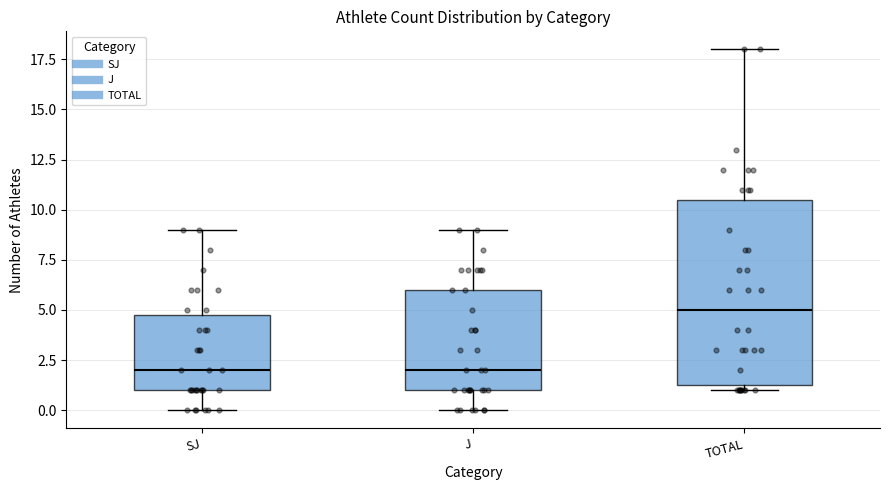

Reading left to right, transcribe this box plot: for each box, give where its median line is, the range the box spans, and where its two whiskers end, as read against the y-axis. The values are not printed on the chart, so give them approximately, as read against the axis.

SJ: median 2.0, box 1.0 to 5.0, whiskers 0.0 to 9.0
J: median 2.0, box 1.0 to 6.0, whiskers 0.0 to 9.0
TOTAL: median 5.0, box 1.5 to 10.5, whiskers 1.0 to 18.0